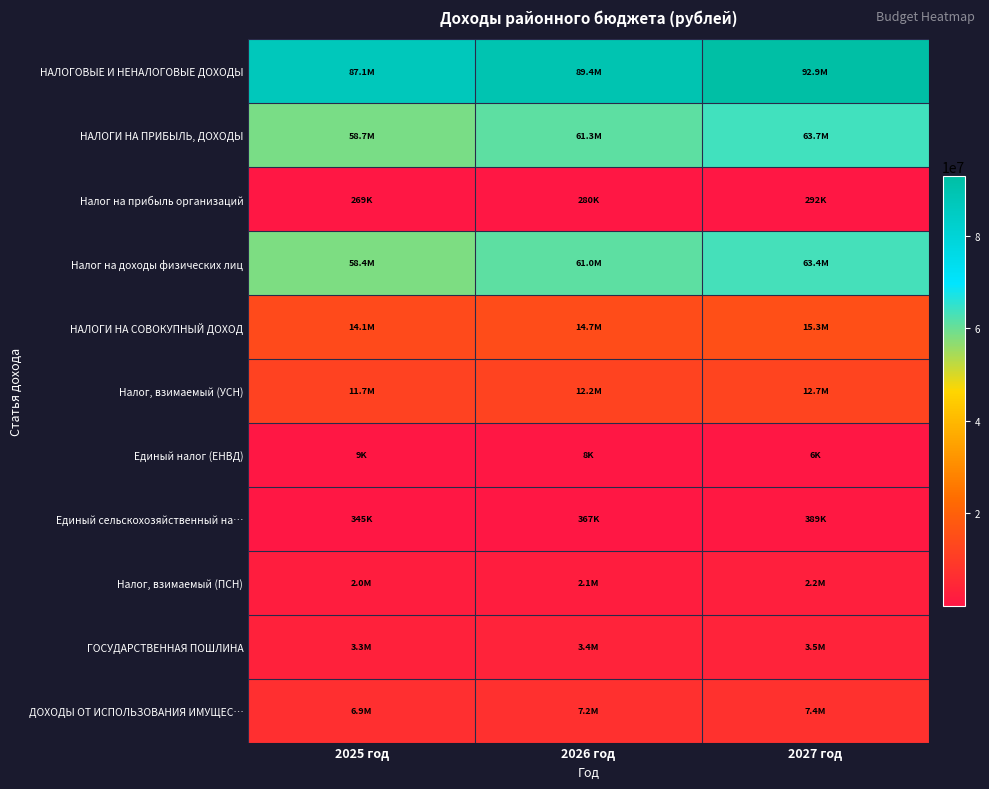

At 2025 год, list the series in order from largest to smallest.

НАЛОГОВЫЕ И НЕНАЛОГОВЫЕ ДОХОДЫ, НАЛОГИ НА ПРИБЫЛЬ, ДОХОДЫ, Налог на доходы физических лиц, НАЛОГИ НА СОВОКУПНЫЙ ДОХОД, Налог, взимаемый (УСН), ДОХОДЫ ОТ ИСПОЛЬЗОВАНИЯ ИМУЩЕС…, ГОСУДАРСТВЕННАЯ ПОШЛИНА, Налог, взимаемый (ПСН), Единый сельскохозяйственный на…, Налог на прибыль организаций, Единый налог (ЕНВД)